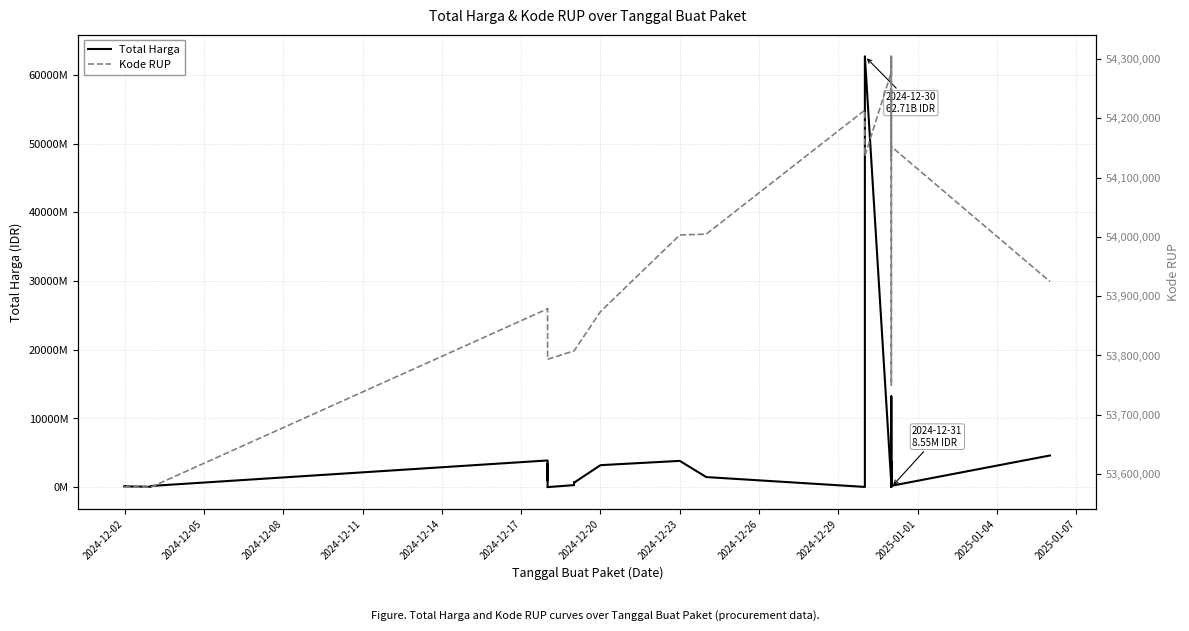

What are all the series names shown in the legend?

Total Harga, Kode RUP